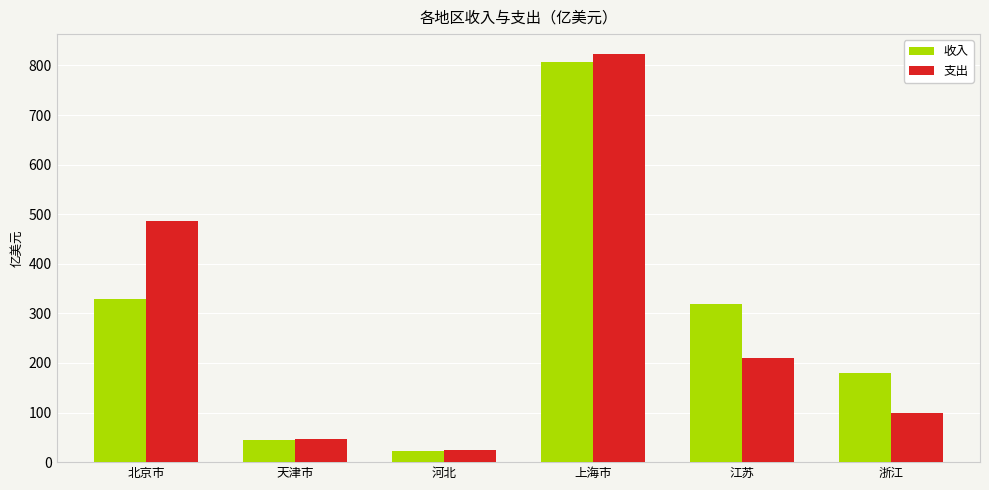

Does the chart contain stacked bars?

No